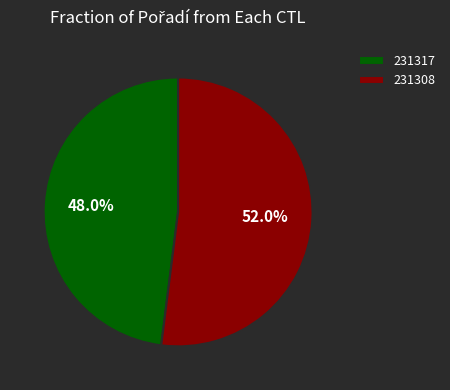

What is the largest slice in the pie chart?

231308